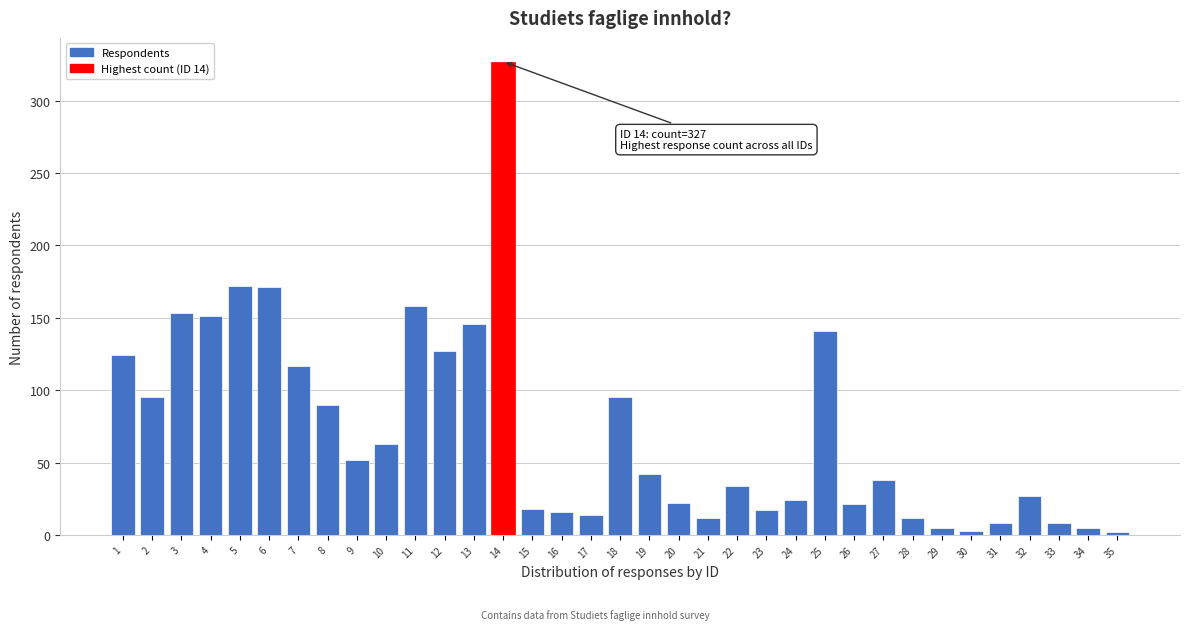

The chart shows a value of 12 at 21. True or false?

True